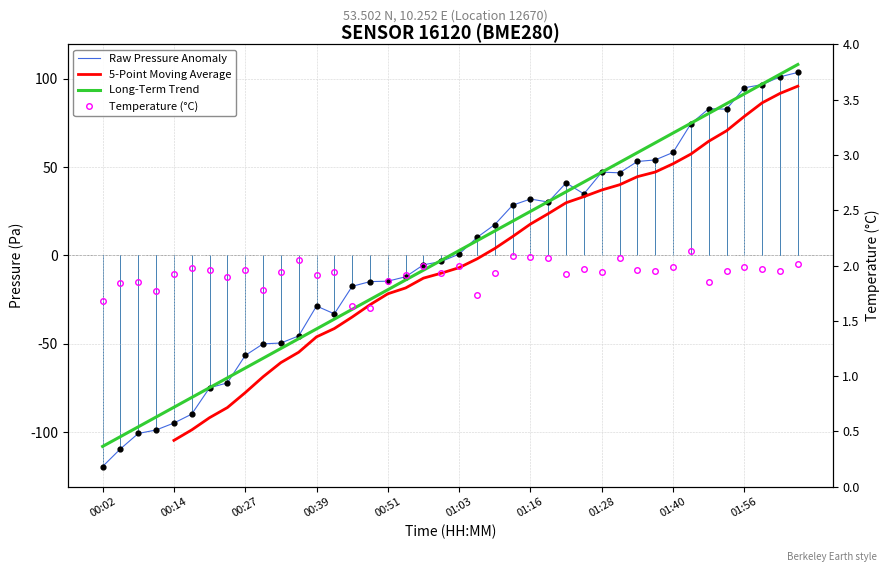

At which category is the sum across all series the highest?

39